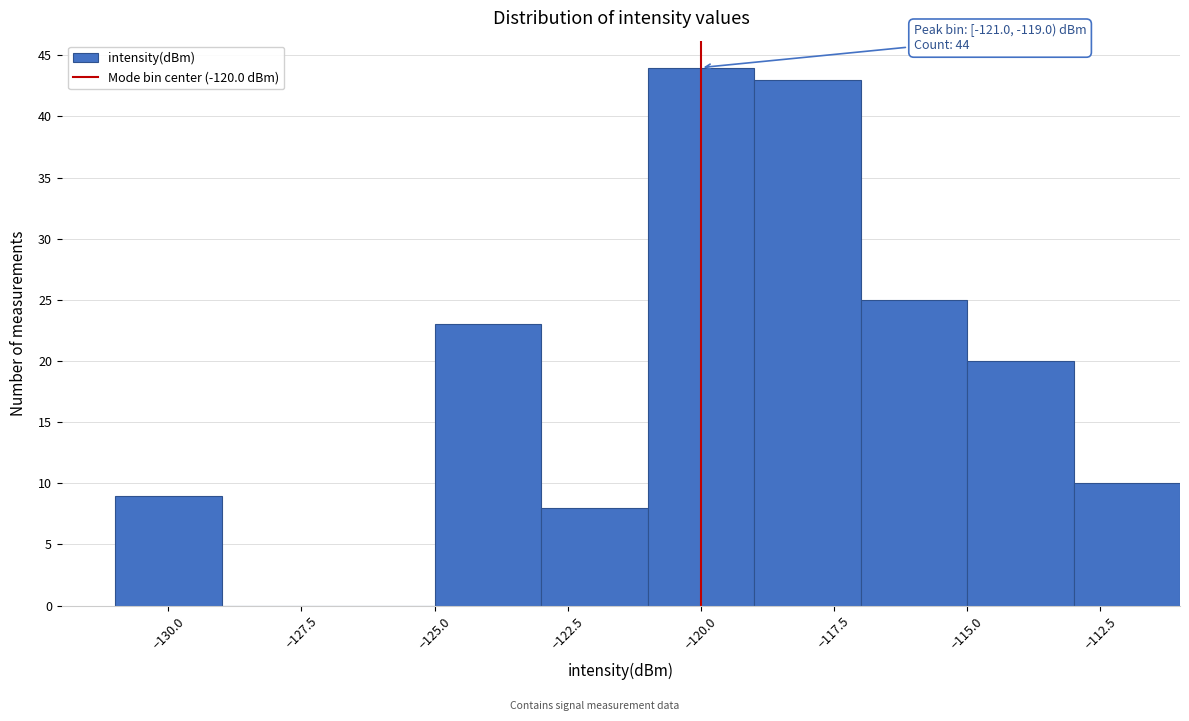

Which range on the x-axis has the tallest bar?

-121 to -119